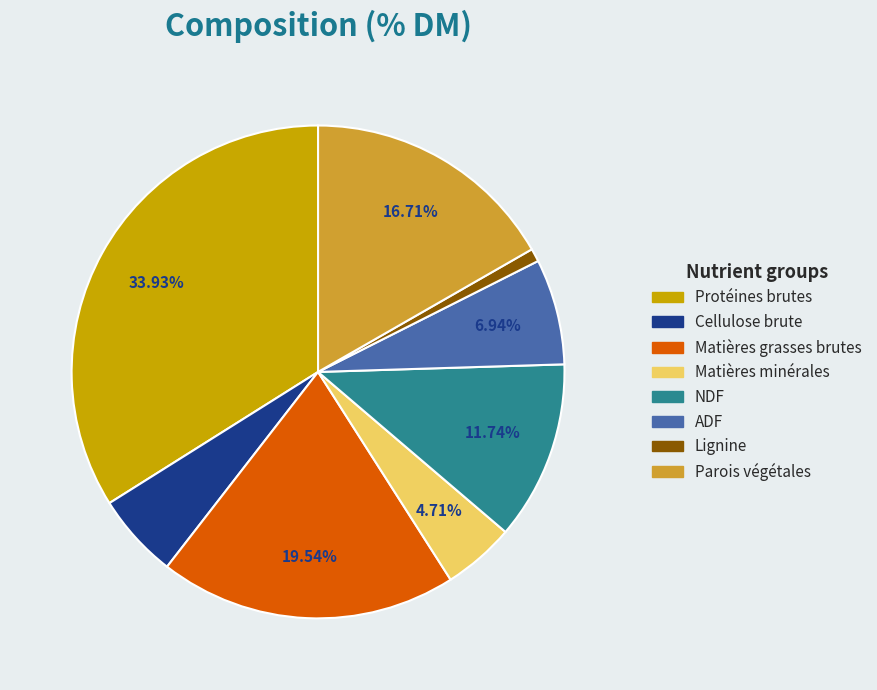

Is Lignine the majority of the pie?

No